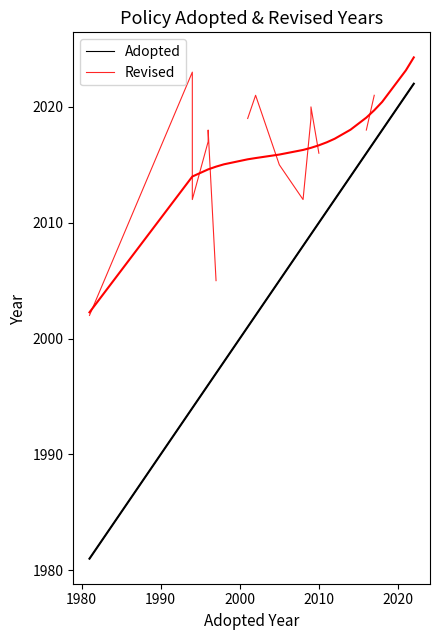

True or false: Revised and Adopted cross at least once.

False